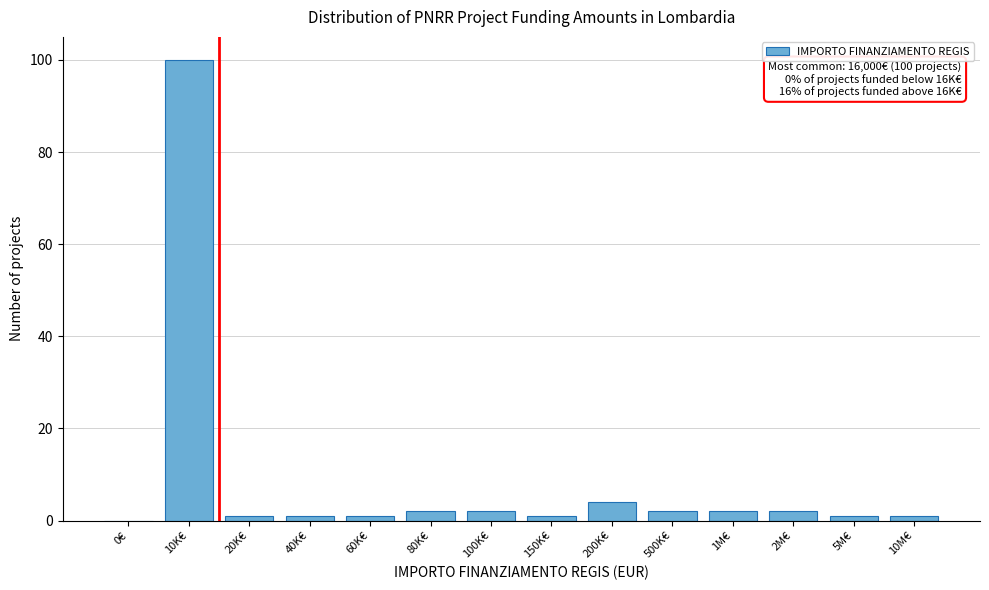

Reading left to right, extract all data points from this chart.

0€=0	10K€=100	20K€=1	40K€=1	60K€=1	80K€=2	100K€=2	150K€=1	200K€=4	500K€=2	1M€=2	2M€=2	5M€=1	10M€=1